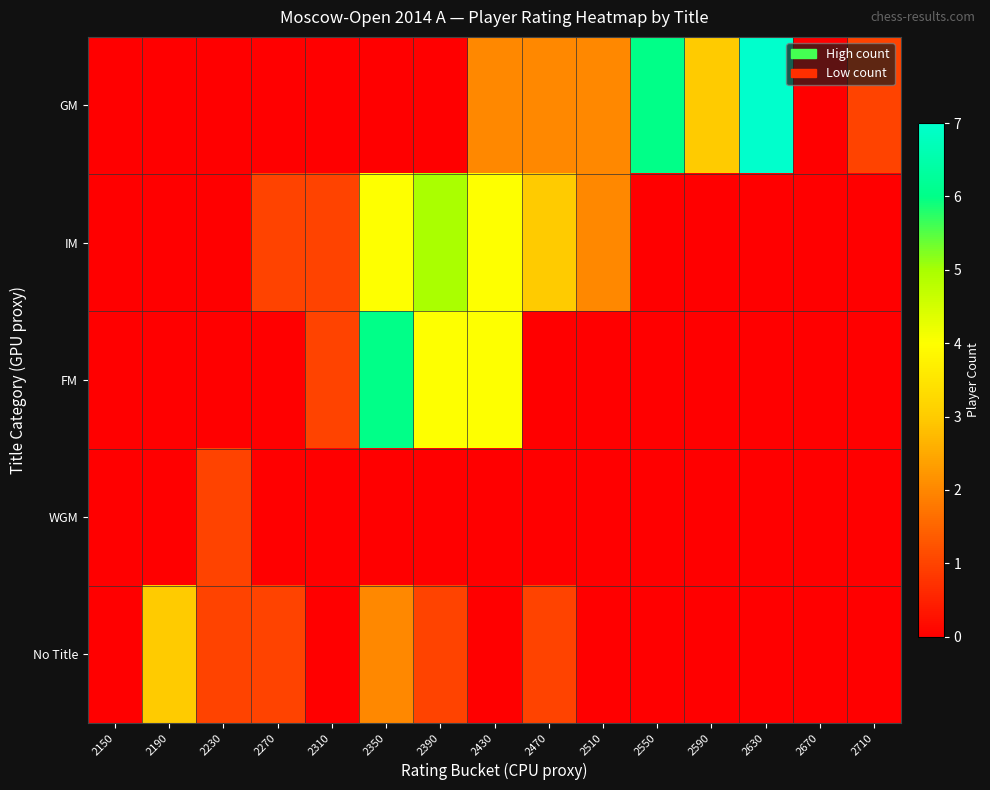

Which has a higher value, 2310 or 2430?

2430